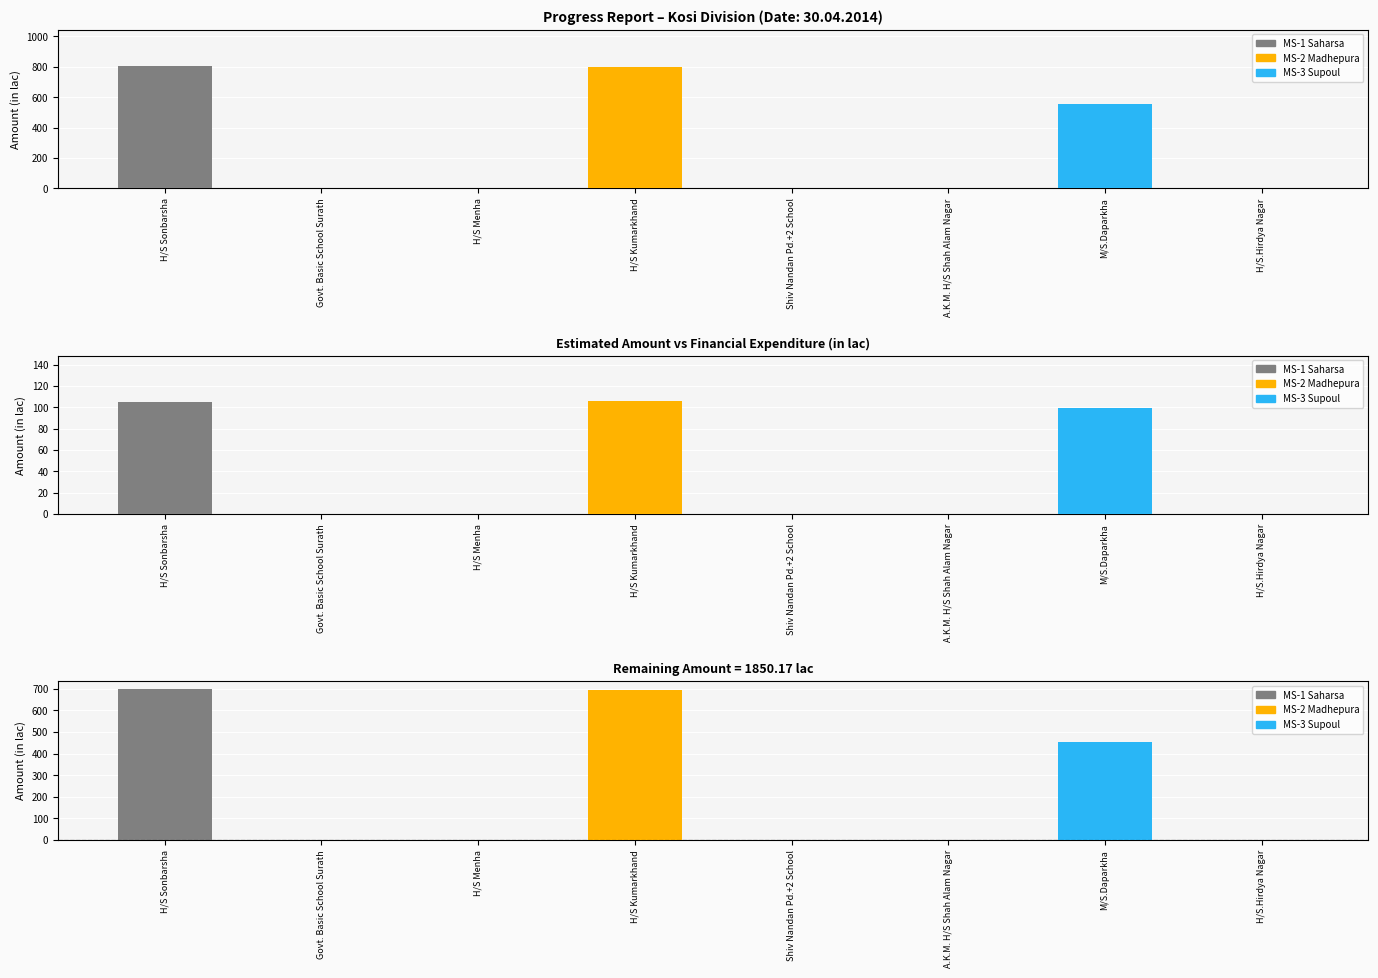

Count the number of data series in this chart.

3